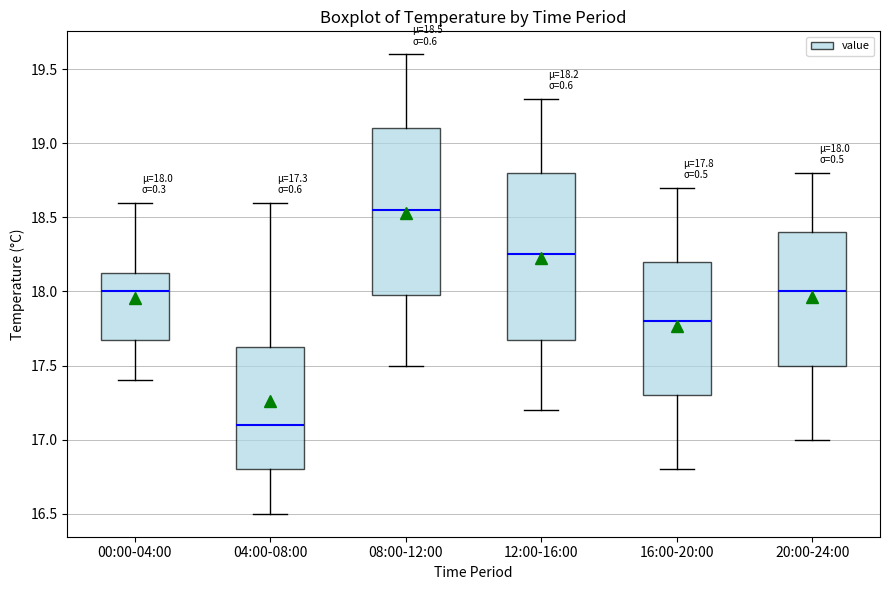

Which box has the lowest median line?

04:00-08:00